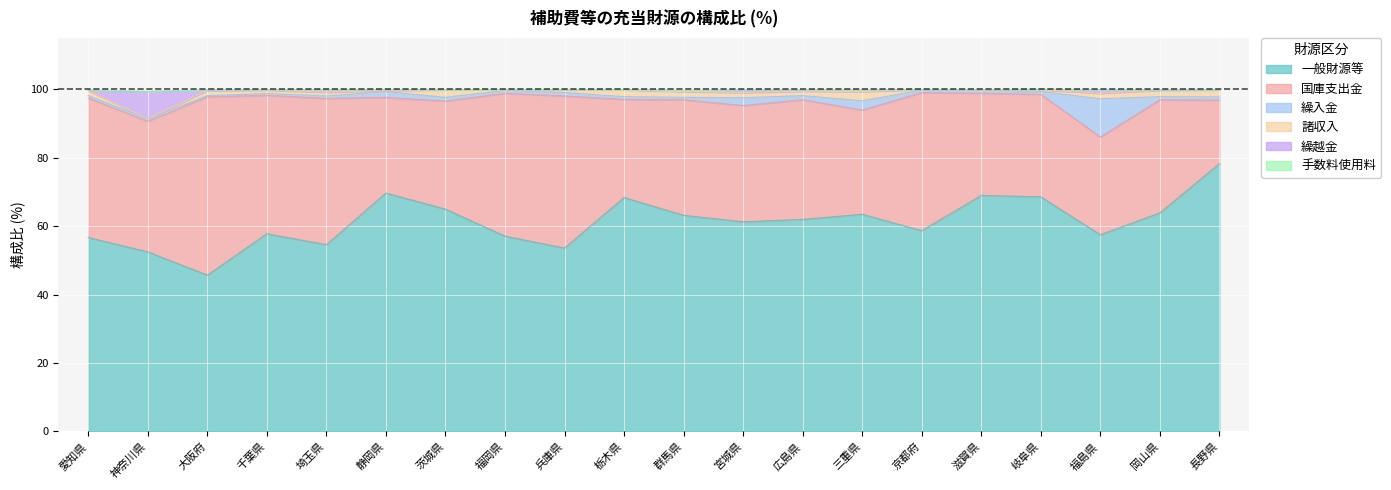

In 一般財源等, how many points are higher than both neighbors (excluding endpoints)?

5